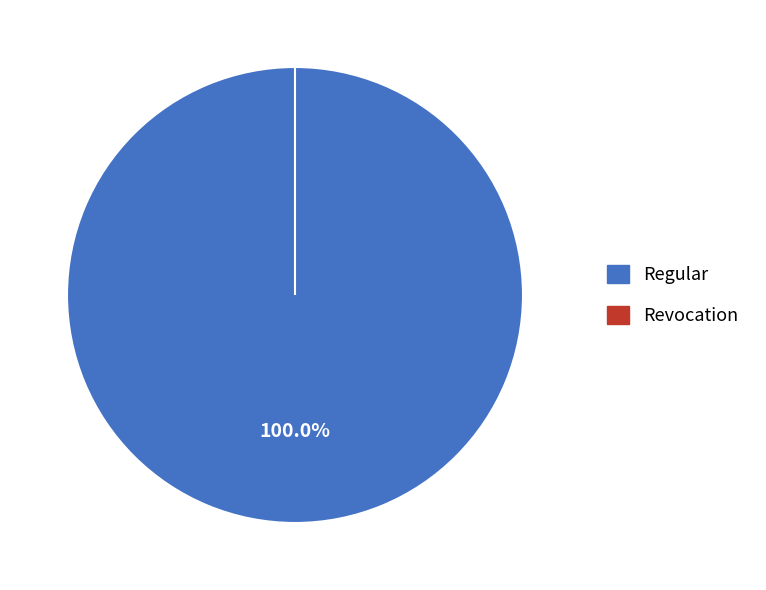

Which category has the biggest portion of the pie?

Regular